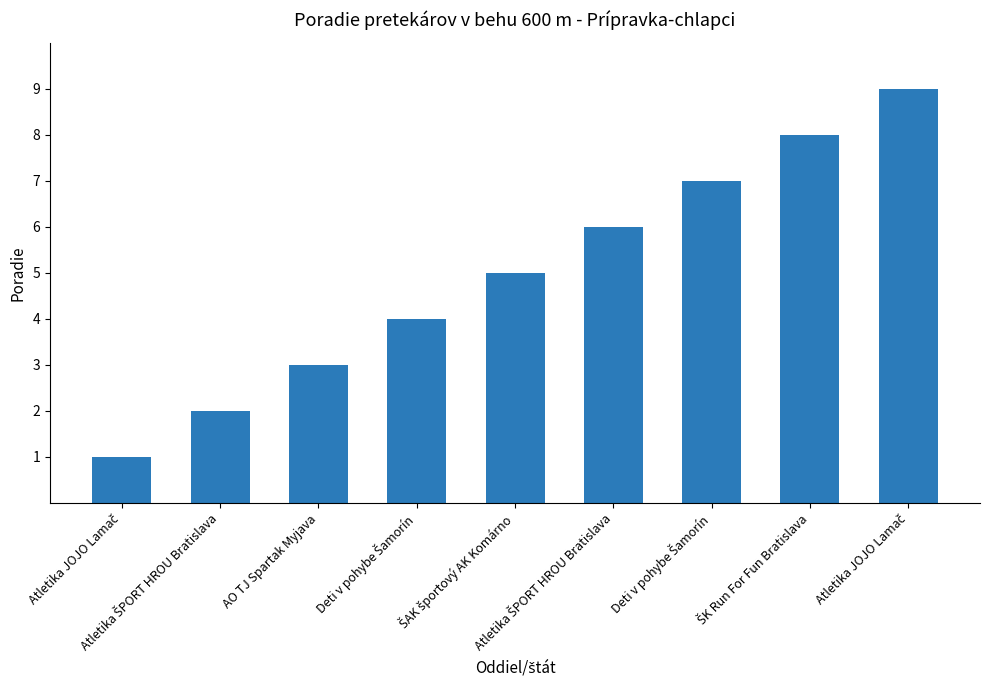

Which label corresponds to the smallest value in the chart?

Atletika JOJO Lamač